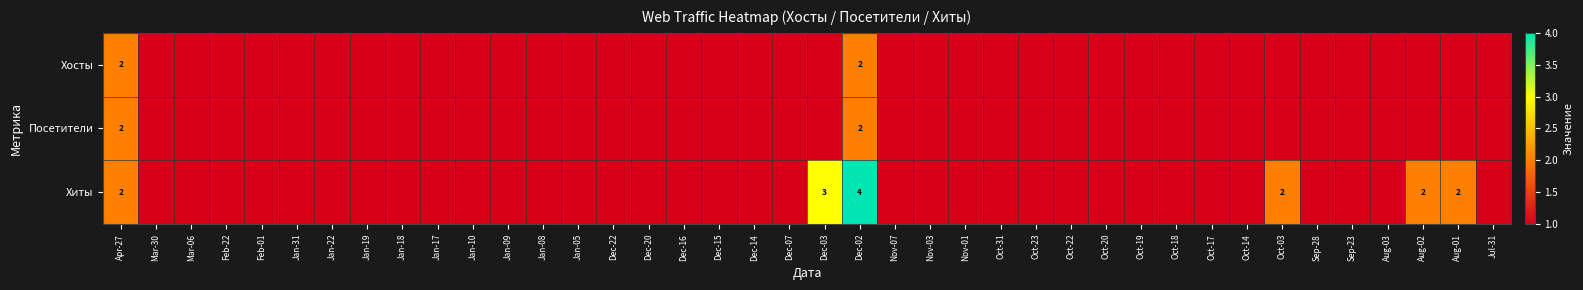

What is the sum of all Посетители values?

42